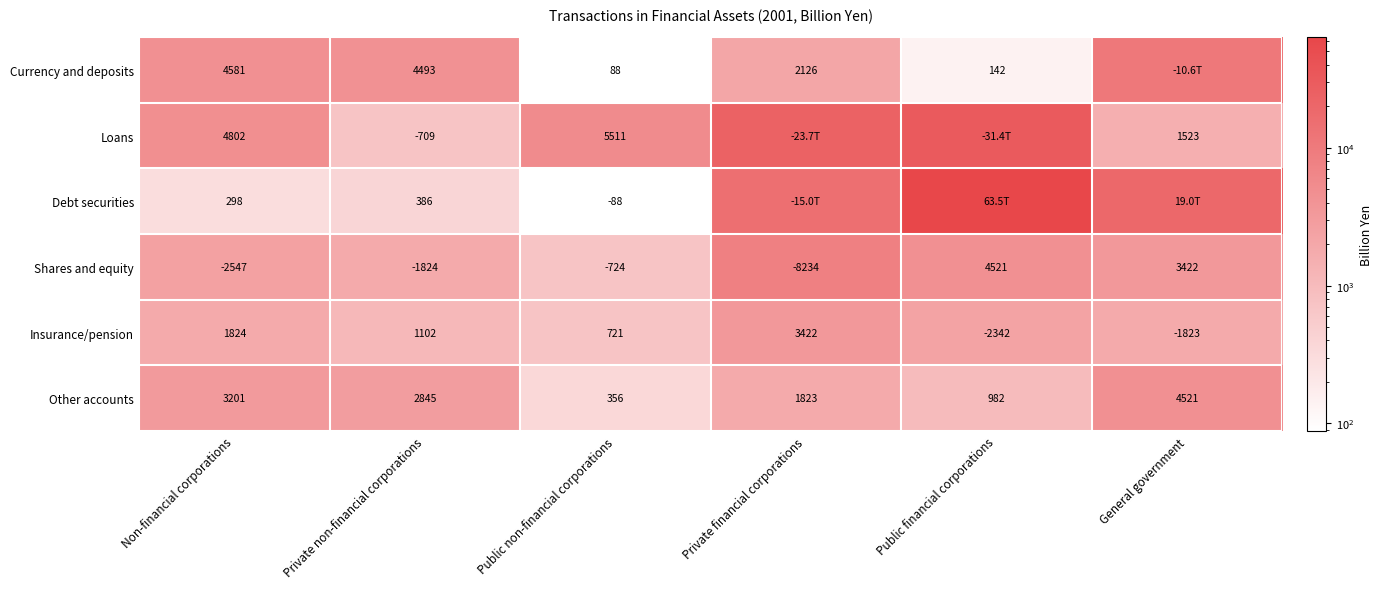

Is the value of Shares and equity at Private non-financial corporations greater than the value of Insurance/pension at Non-financial corporations?

No